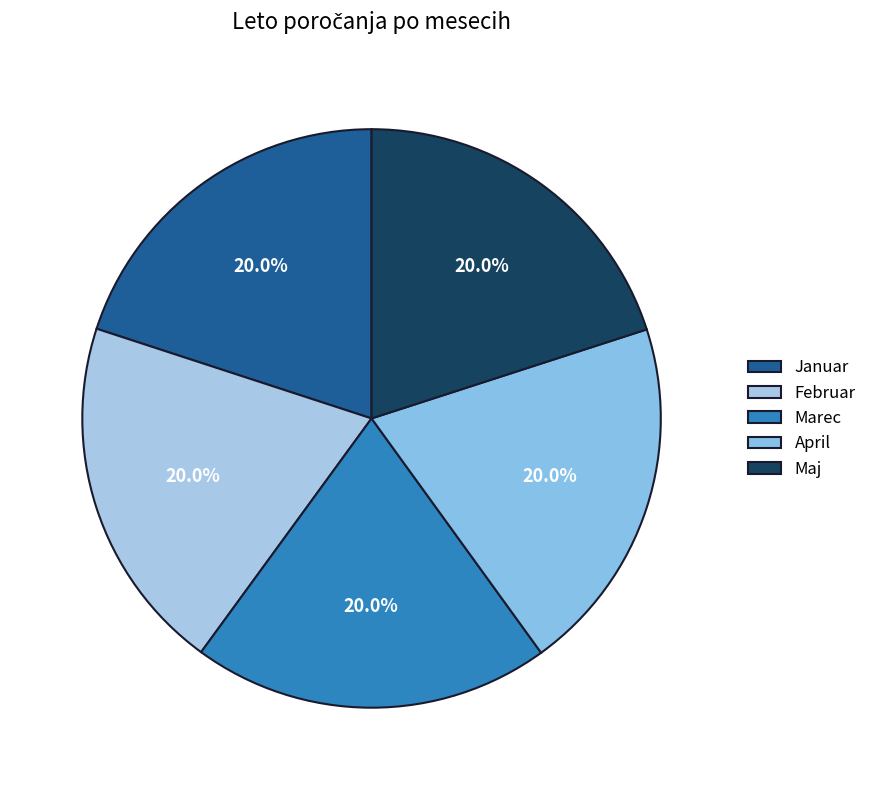

How many segments does this pie chart have?

5